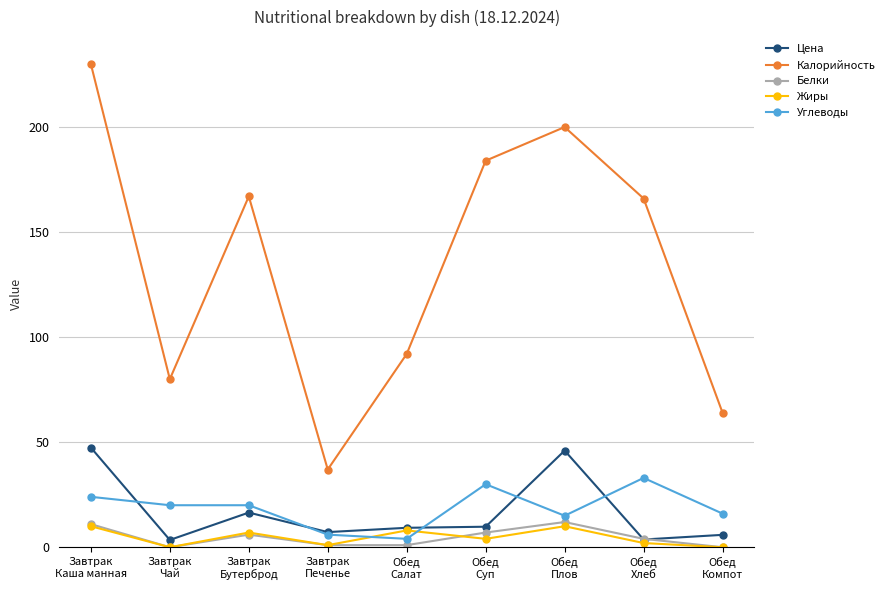

True or false: Калорийность has more than 1 interior local peaks.

True